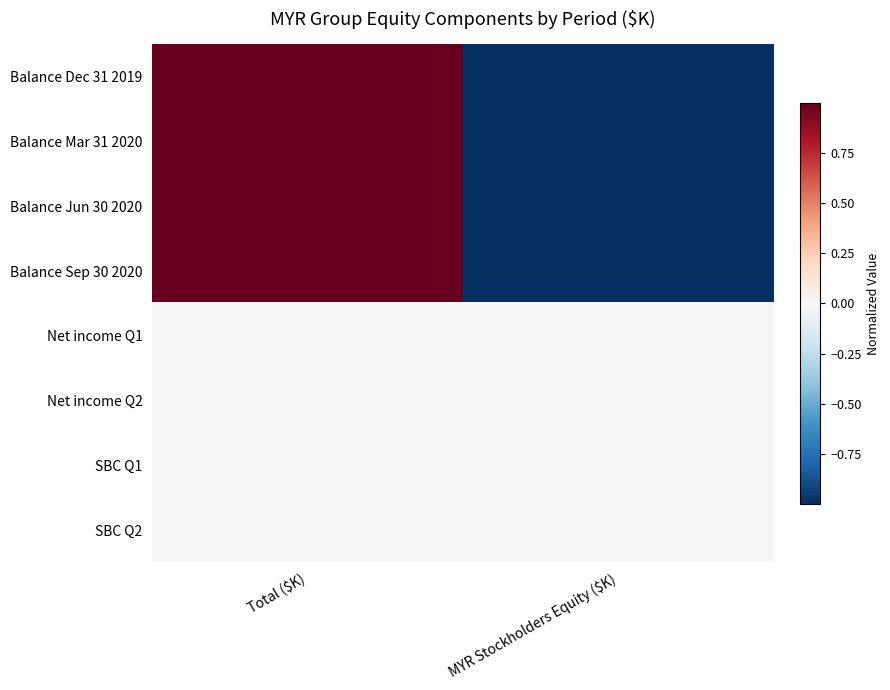

Which has a higher value, Total ($K) or MYR Stockholders Equity ($K)?

Total ($K)